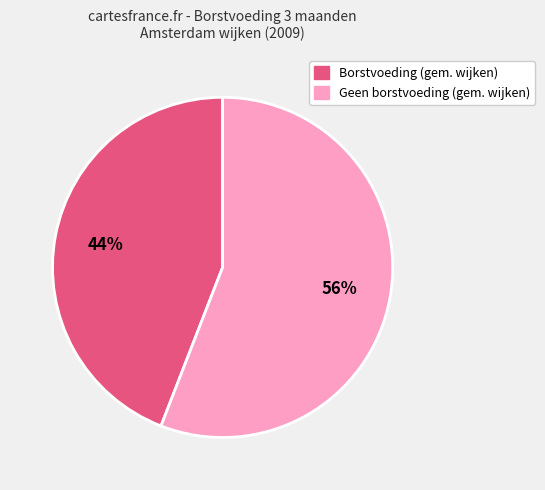

To the nearest percent, what is the difference between the largest and smallest slice percentages?

12%